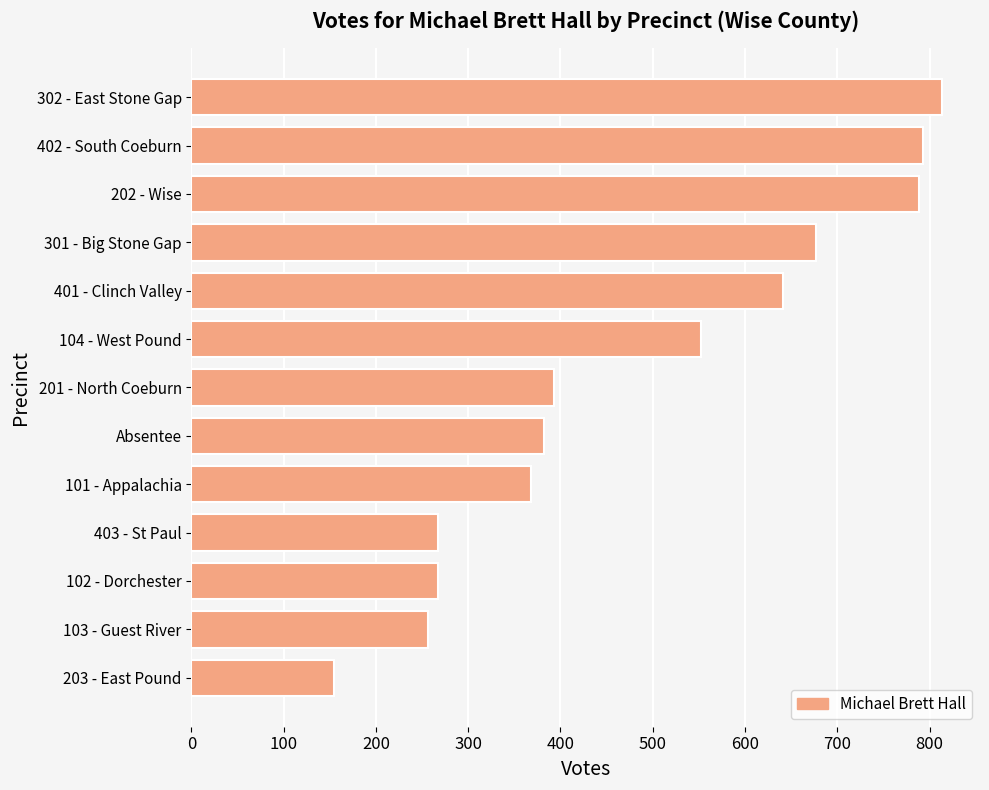

Reading bottom to top, what are all the values shown in this chart?

203 - East Pound=155	103 - Guest River=256	102 - Dorchester=267	403 - St Paul=267	101 - Appalachia=368	Absentee=382	201 - North Coeburn=393	104 - West Pound=552	401 - Clinch Valley=641	301 - Big Stone Gap=677	202 - Wise=789	402 - South Coeburn=793	302 - East Stone Gap=814